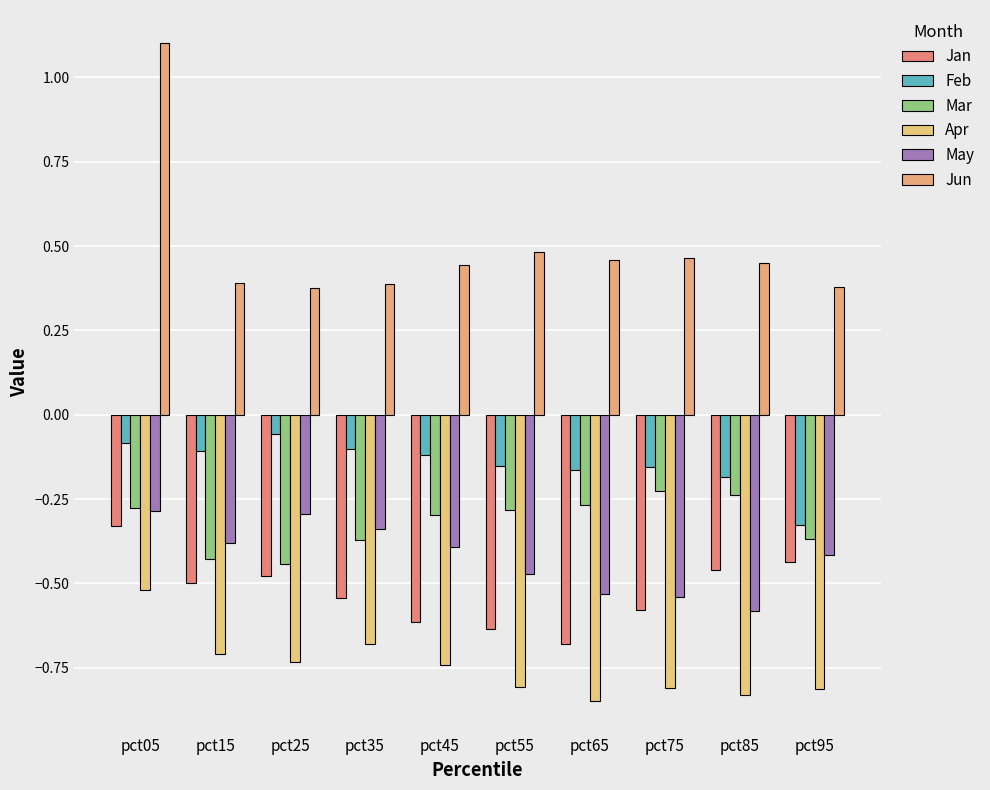

Which category has the highest value in the Mar series?

pct75